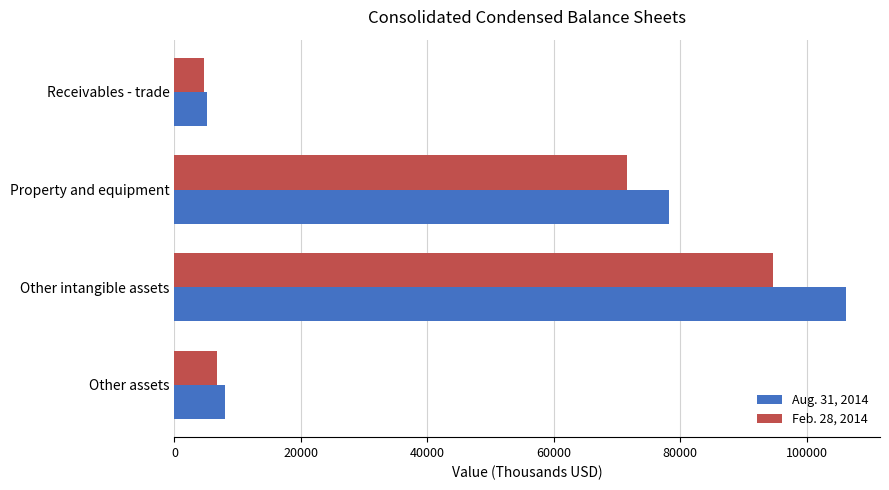

Is it true that Feb. 28, 2014 equals 56794 at Other intangible assets?

False